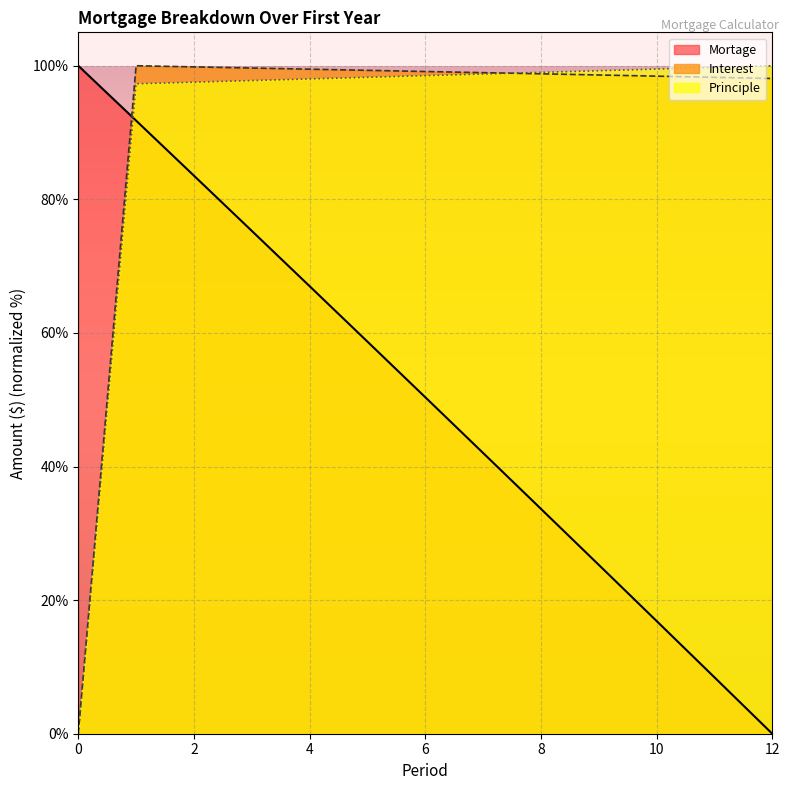

What is the difference between the maximum and minimum values in the Mortage series?

100.0